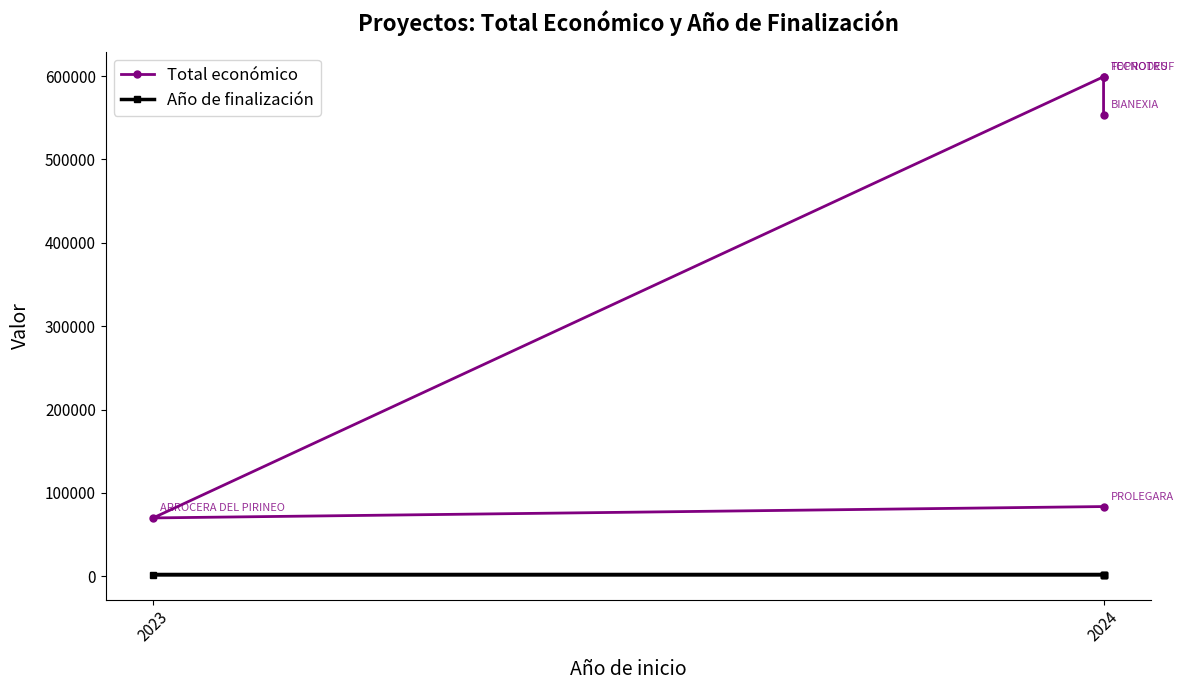

Reading left to right, extract all data points from this chart.

Total económico: 83646	70000	599131	599211	553196
Año de finalización: 2027	2026	2027	2027	2027